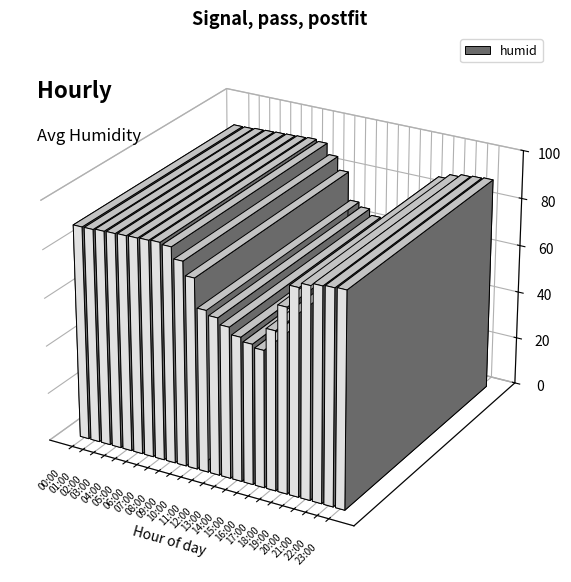

What is the value of the 12th bar from the left?

78.3